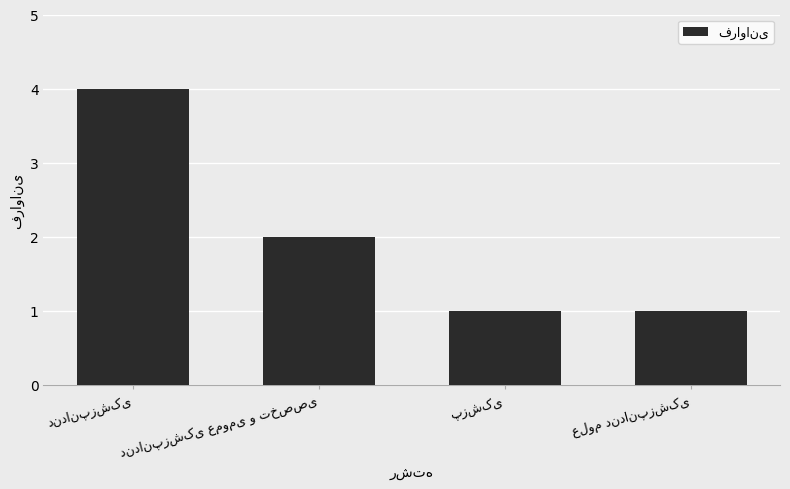

What is the maximum value shown in the chart?

4